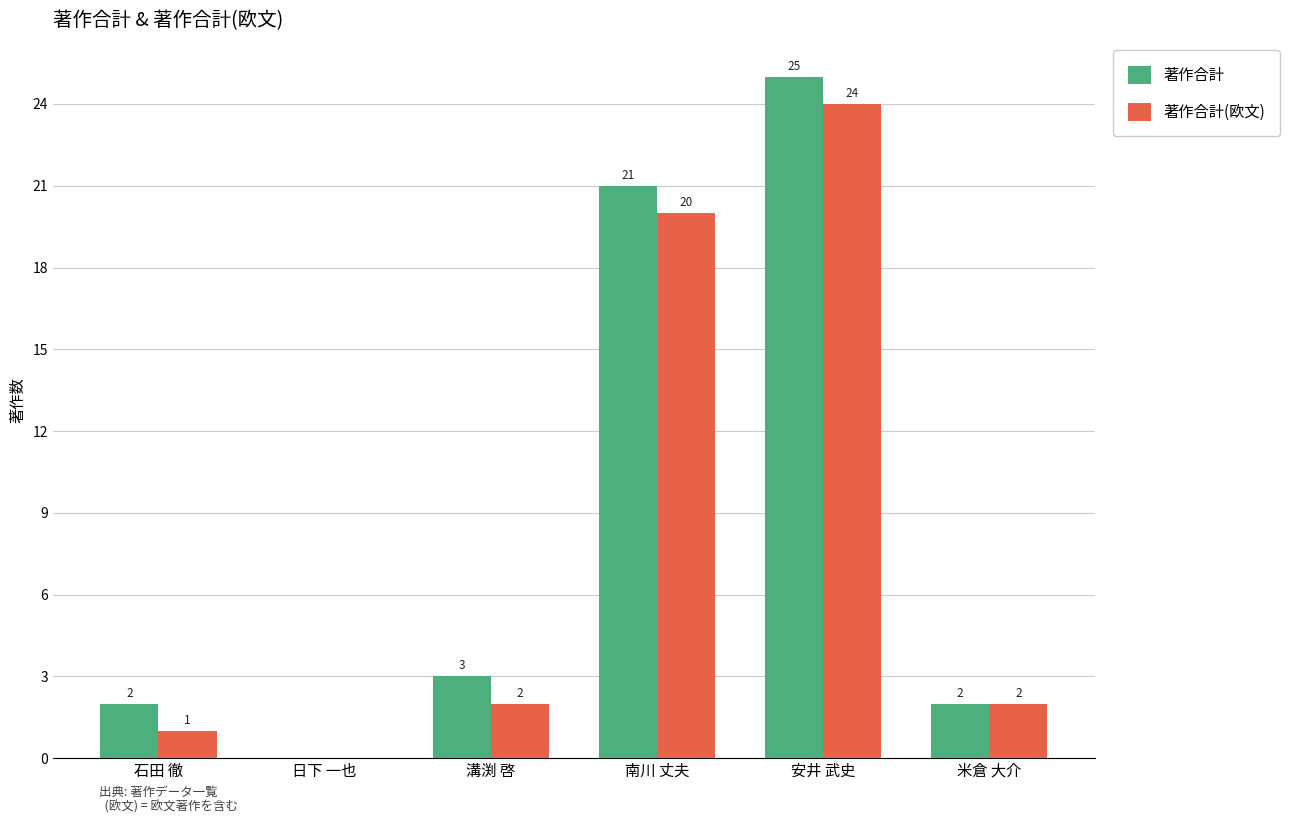

Reading left to right, list all the values displayed in this chart.

著作合計: 2	0	3	21	25	2
著作合計(欧文): 1	0	2	20	24	2